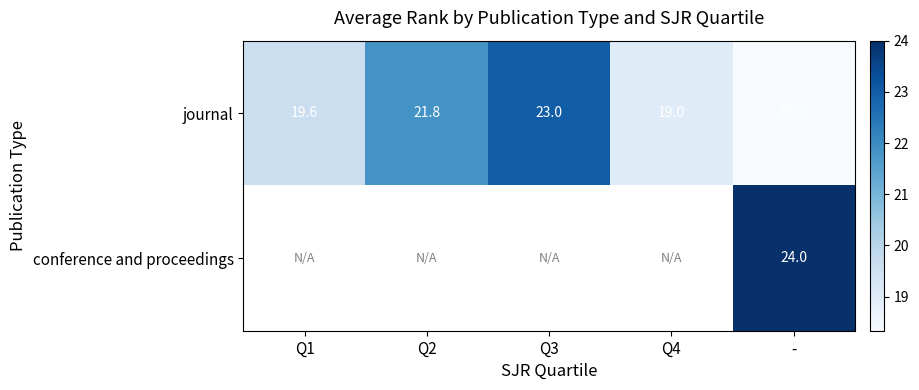

The value of journal at - is 7.4. True or false?

False